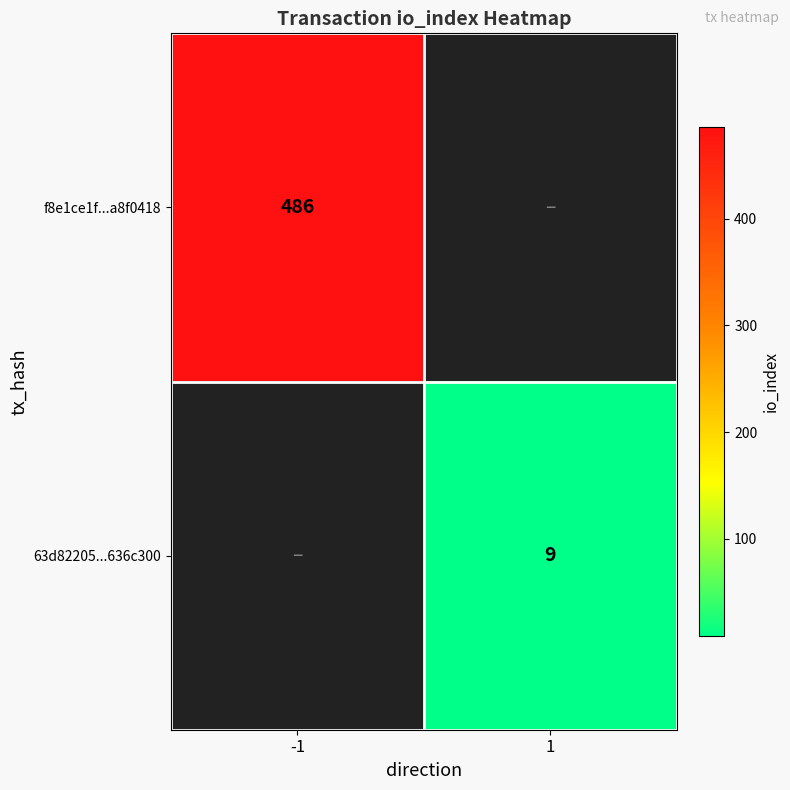

At how many categories does at least one series exceed 198?

1